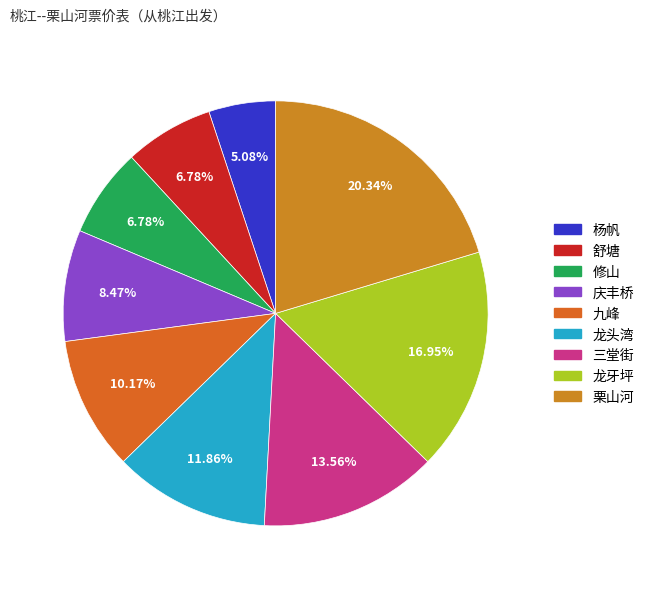

Is it true that 九峰 is 10% of the pie?

True